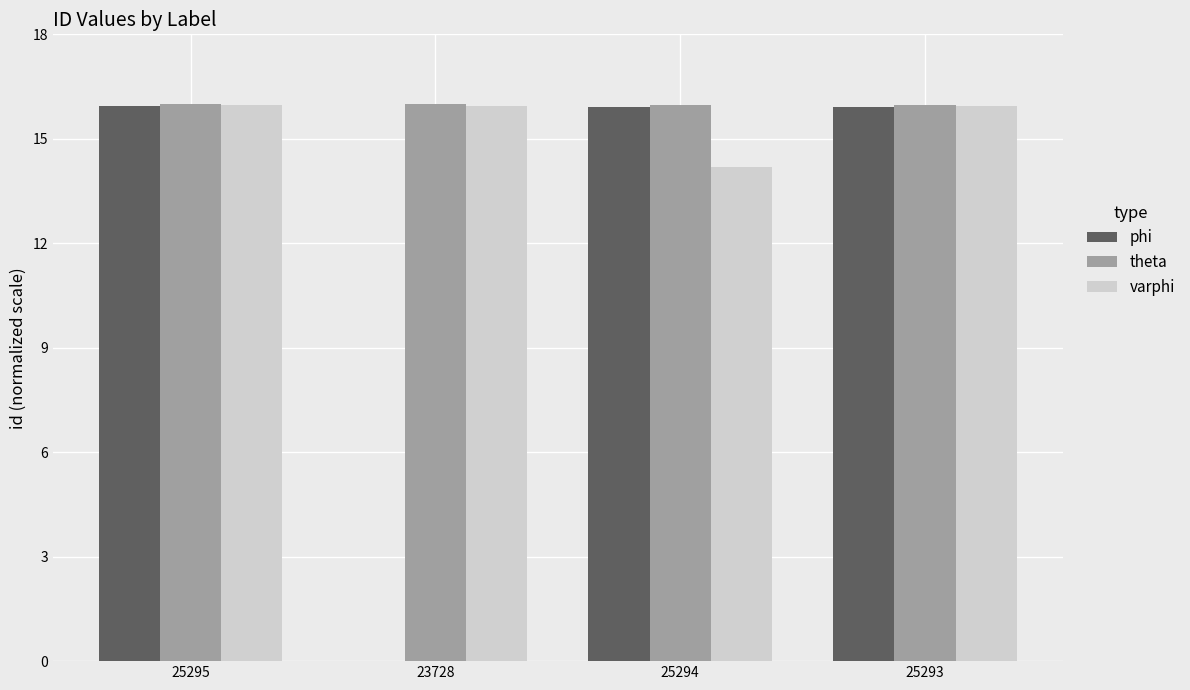

What is the average value of the phi series?

11.9